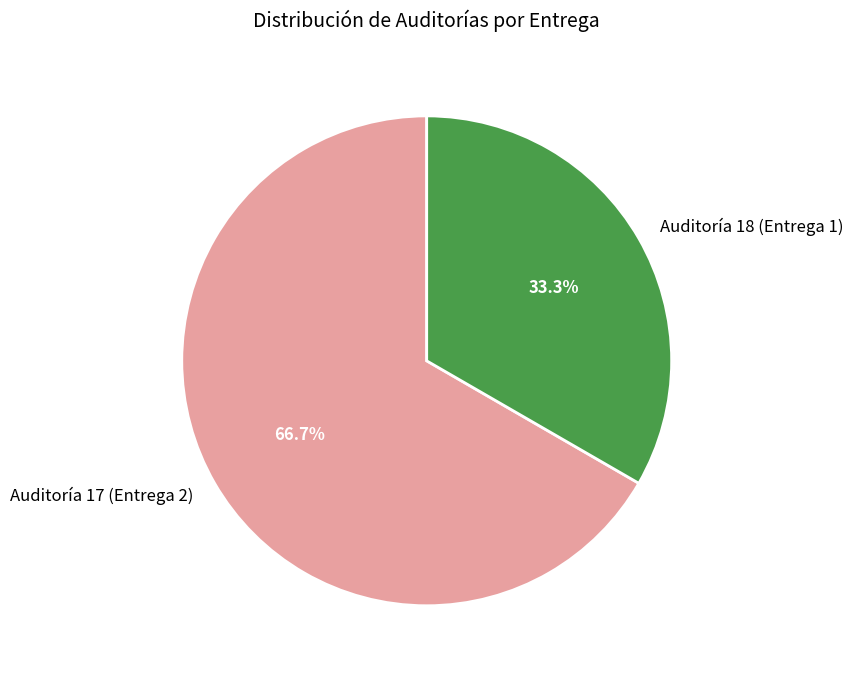

Combined, do Auditoría 18 (Entrega 1) and Auditoría 17 (Entrega 2) account for over 50%?

Yes